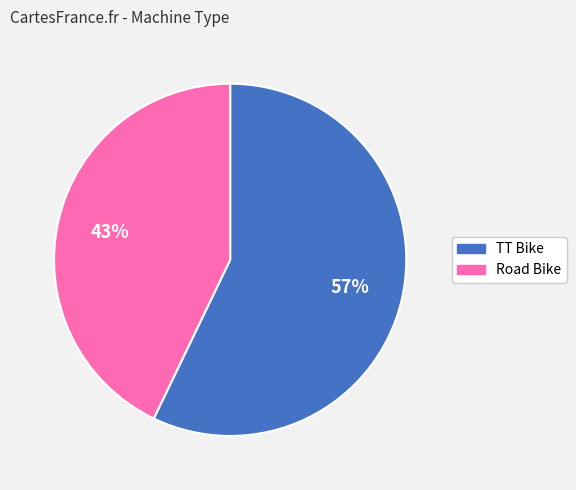

Combined, do TT Bike and Road Bike account for over 50%?

Yes